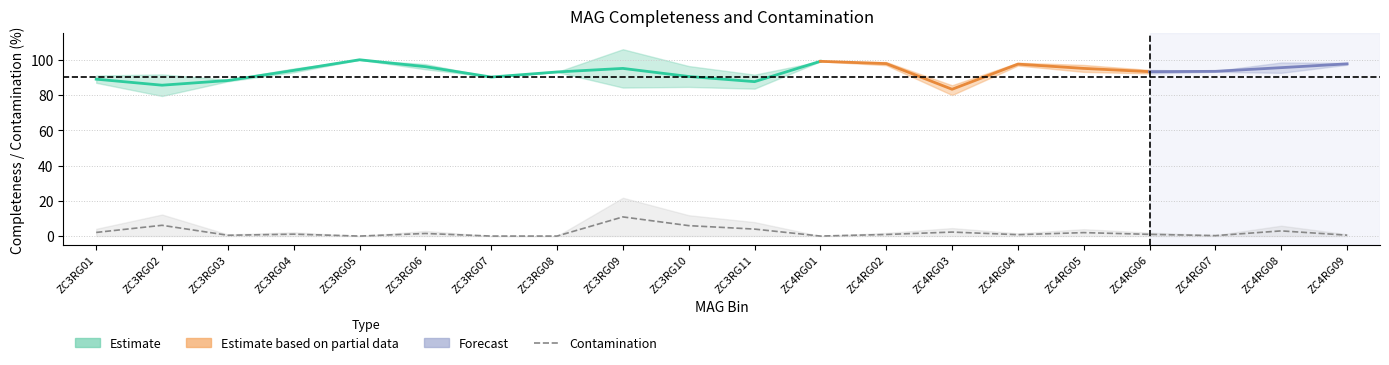

True or false: Contamination_upper and Completeness_lower intersect in this chart.

False